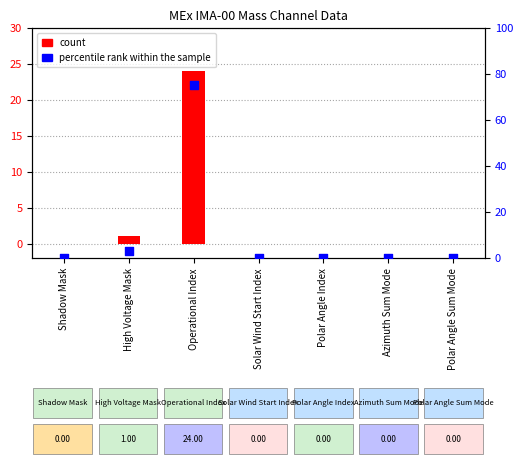

Which series reaches the minimum Y coordinate?

count